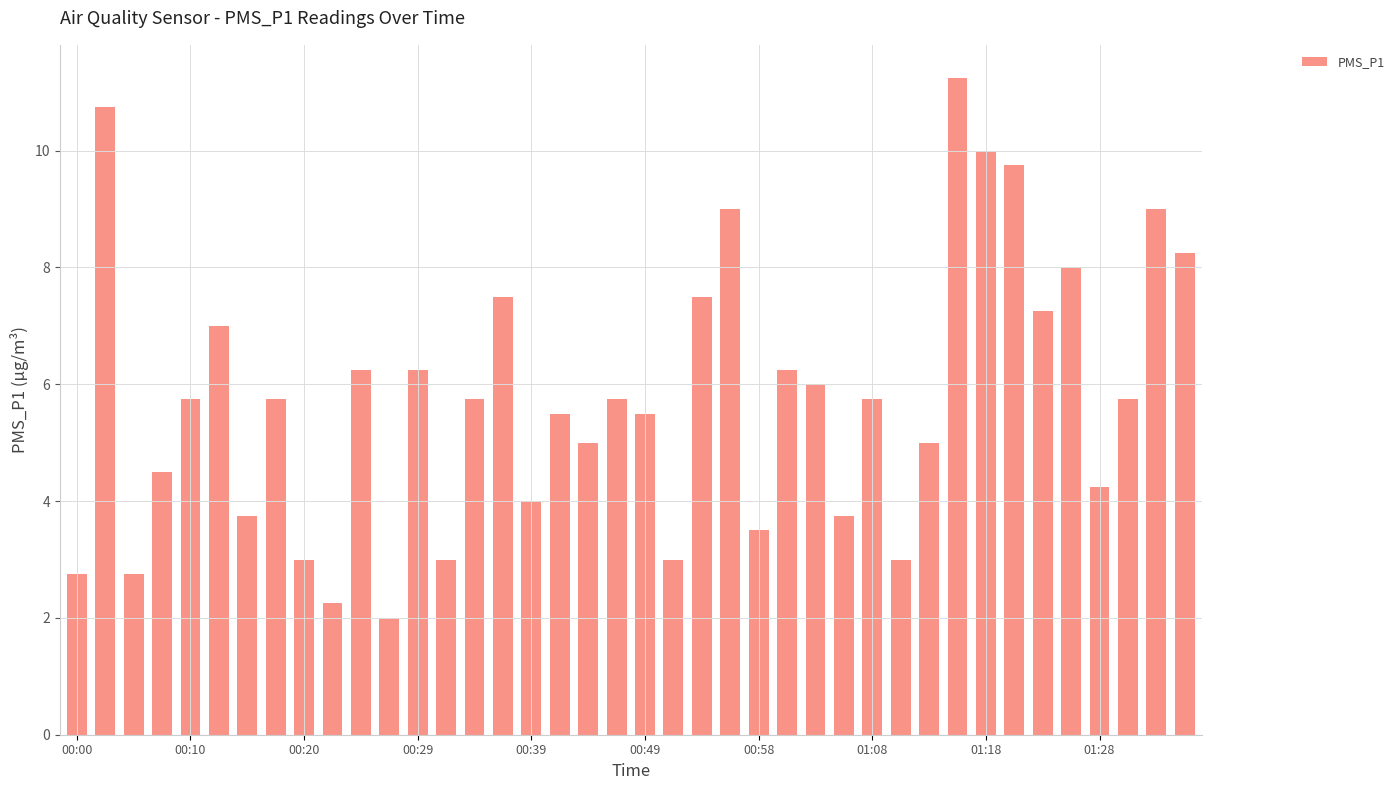

What is the sum of all values?

231.0